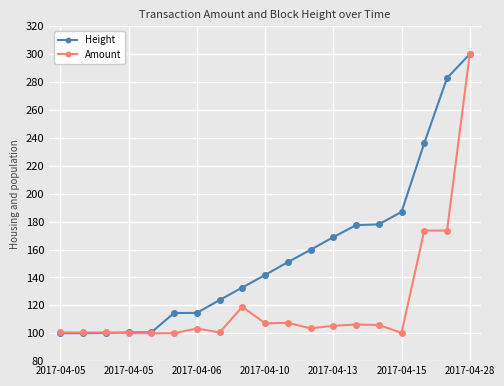

At how many categories does at least one series exceed 181?

4